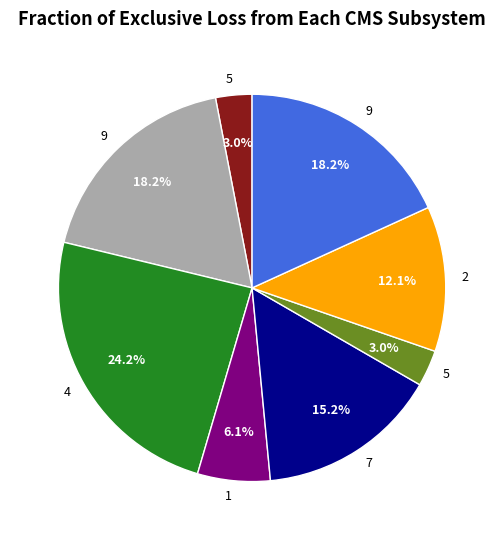

Is there a majority slice in this chart?

No